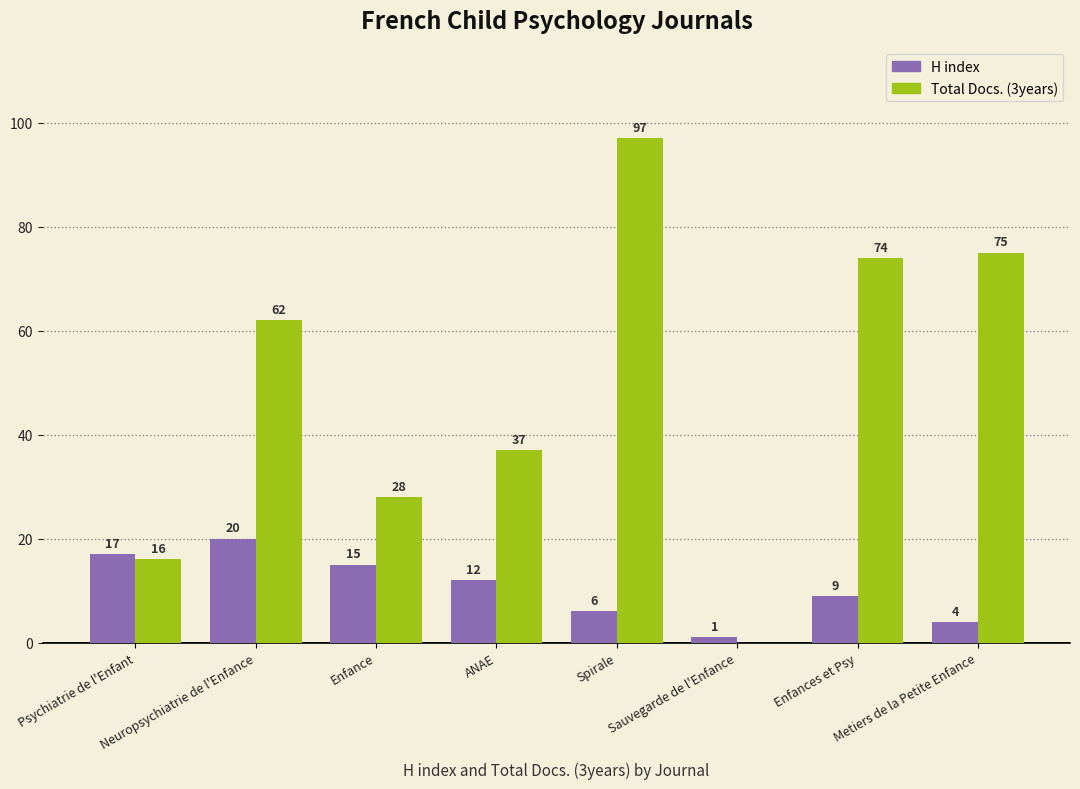

Does the chart contain stacked bars?

No